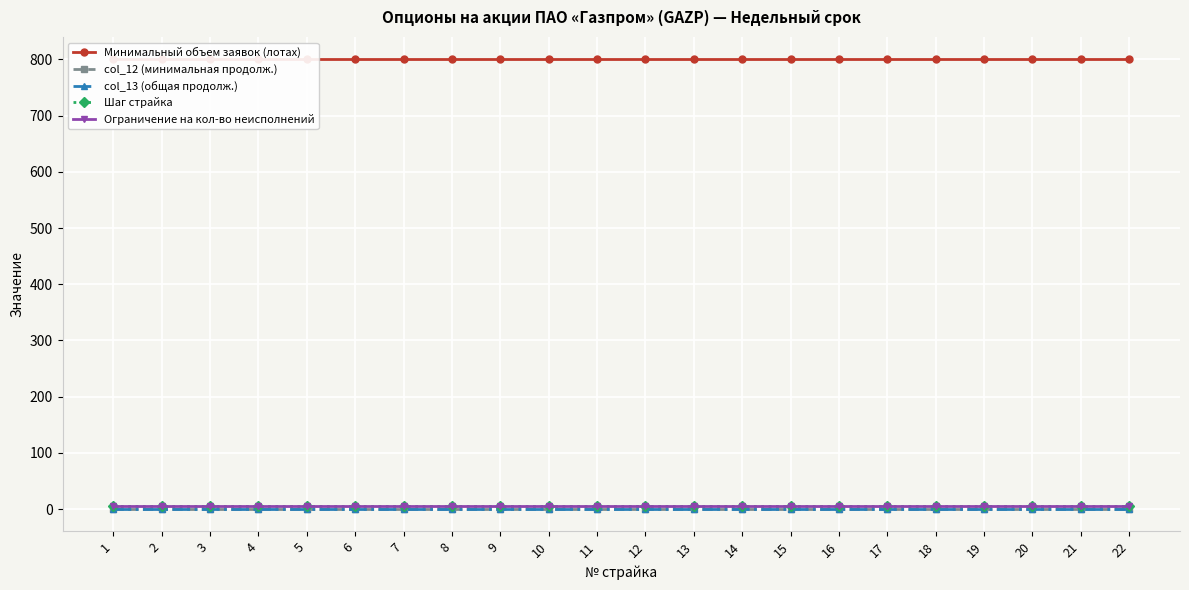

True or false: Шаг страйка and col_12 (минимальная продолж.) intersect in this chart.

False